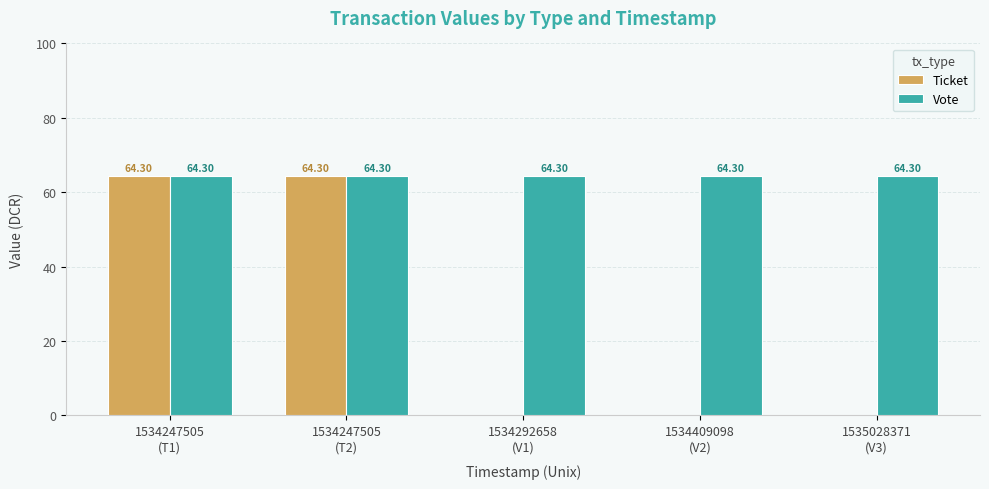

Which series has the largest total across all categories?

Vote